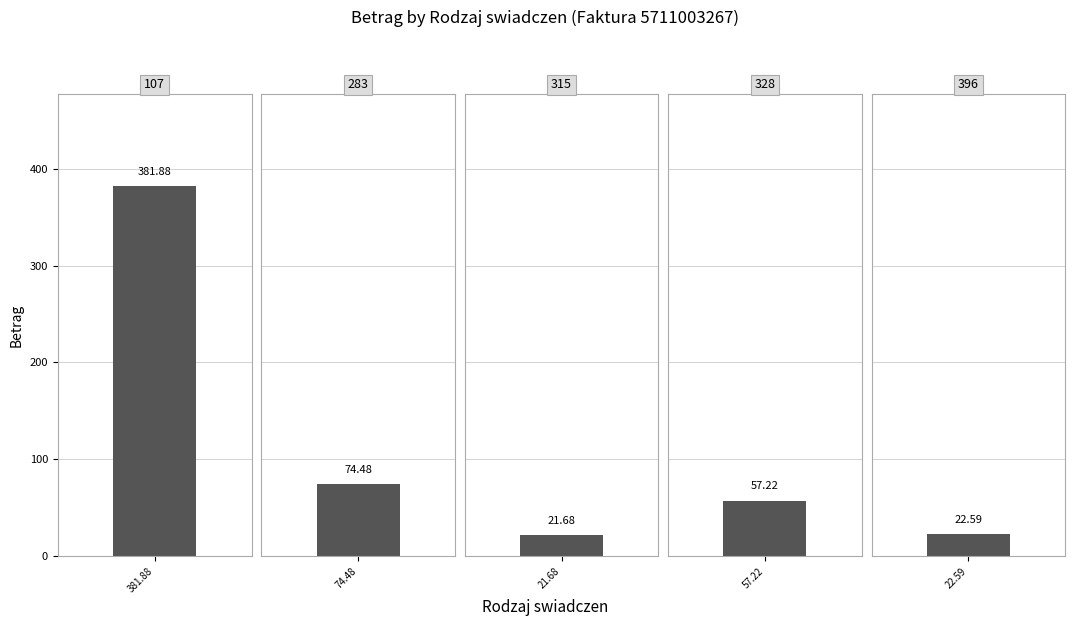

At which label is 107 closest to 116?

107